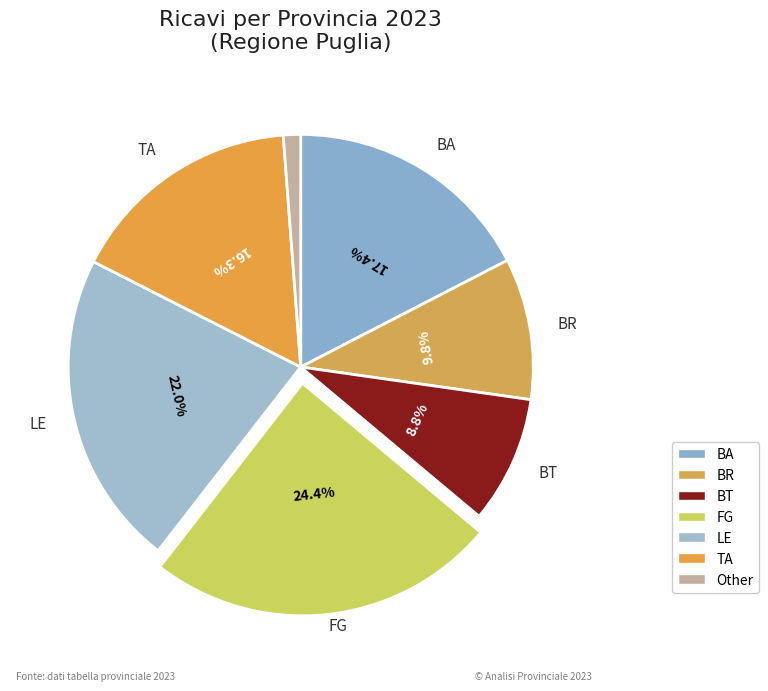

What percentage is the TA slice, to the nearest percent?

16%